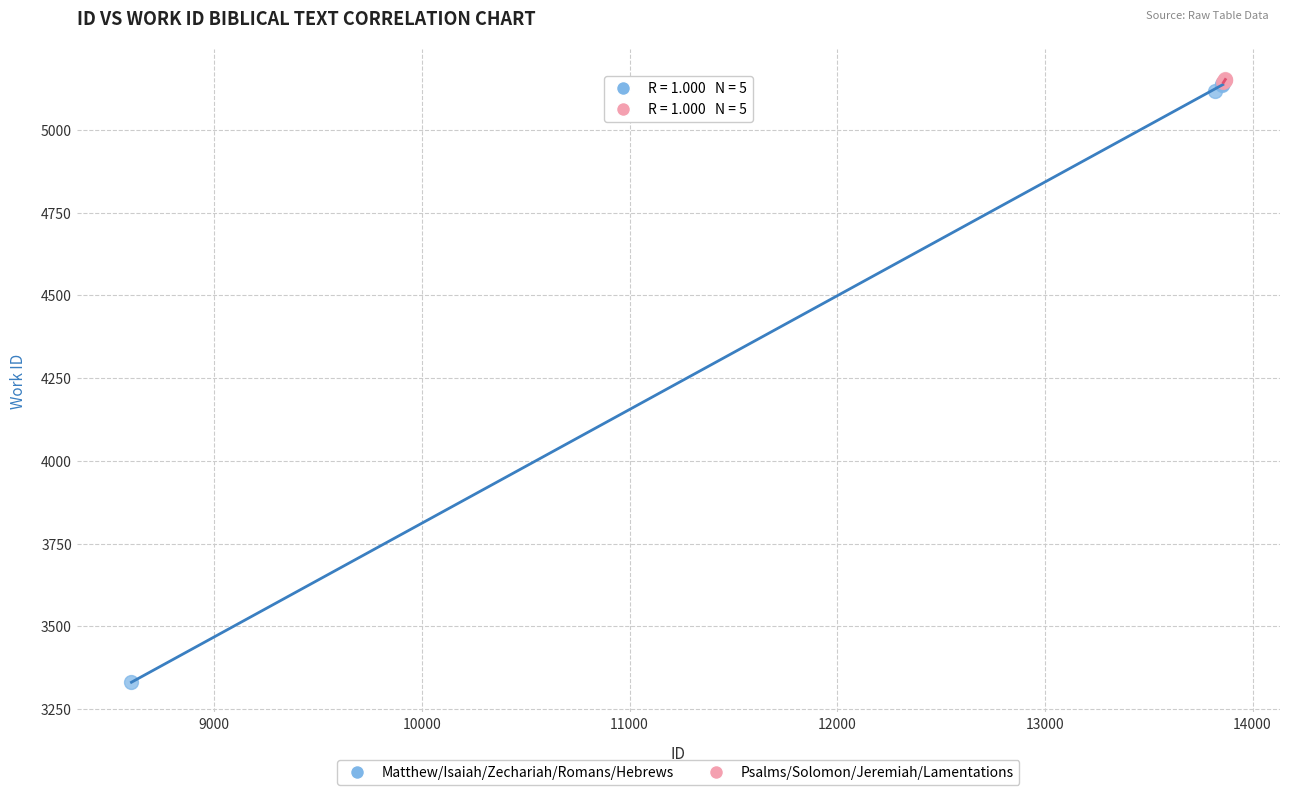

What are all the series names shown in the legend?

Matthew/Isaiah/Zechariah/Romans/Hebrews, Psalms/Solomon/Jeremiah/Lamentations